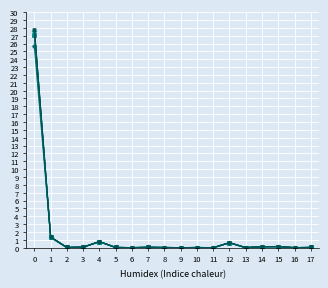

What is the greatest value displayed?

27.8